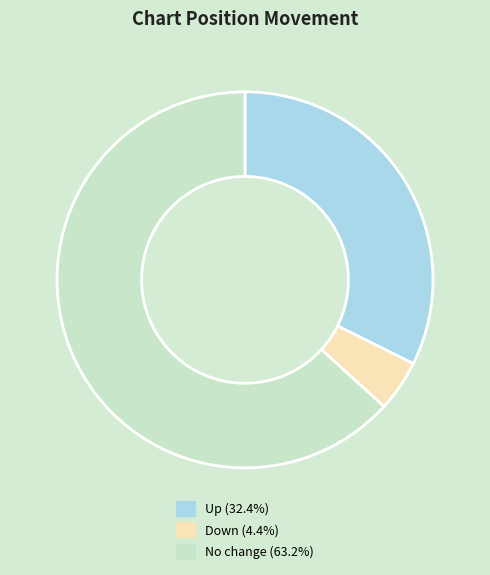

Does any single category account for the majority?

Yes